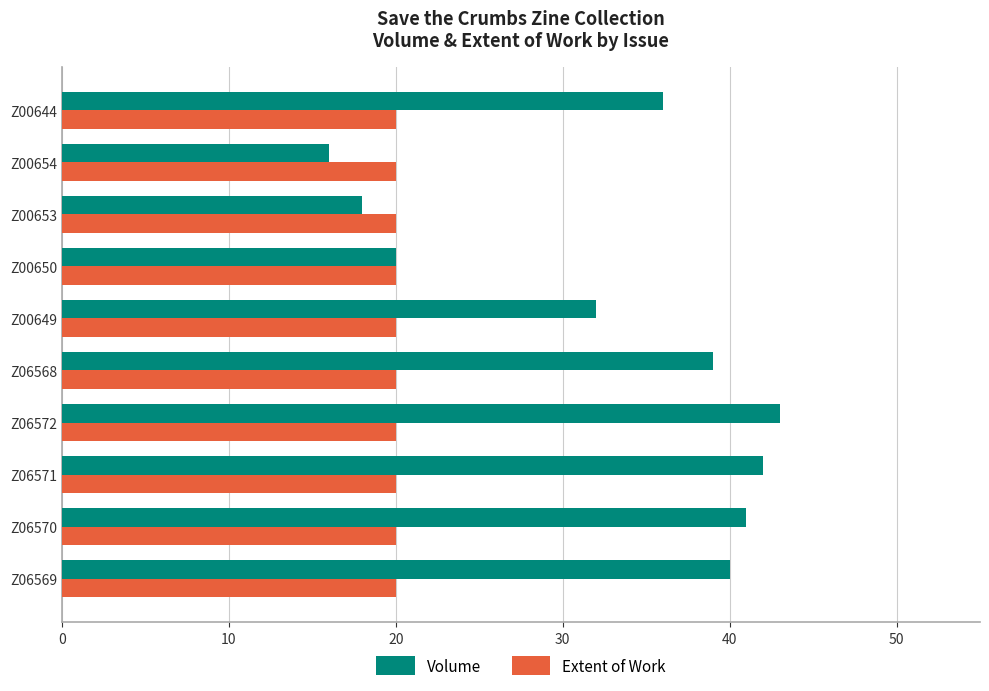

Count the number of data series in this chart.

2